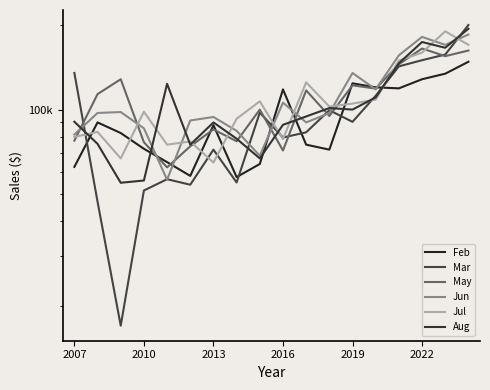

What is the average value of the May series?

108085